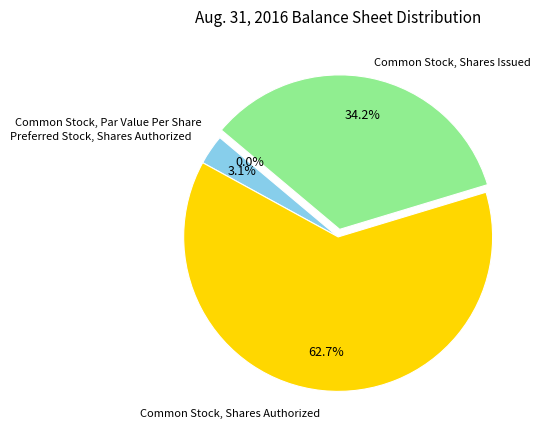

To the nearest percent, what is the combined percentage of Preferred Stock, Shares Authorized and Common Stock, Shares Authorized?

66%